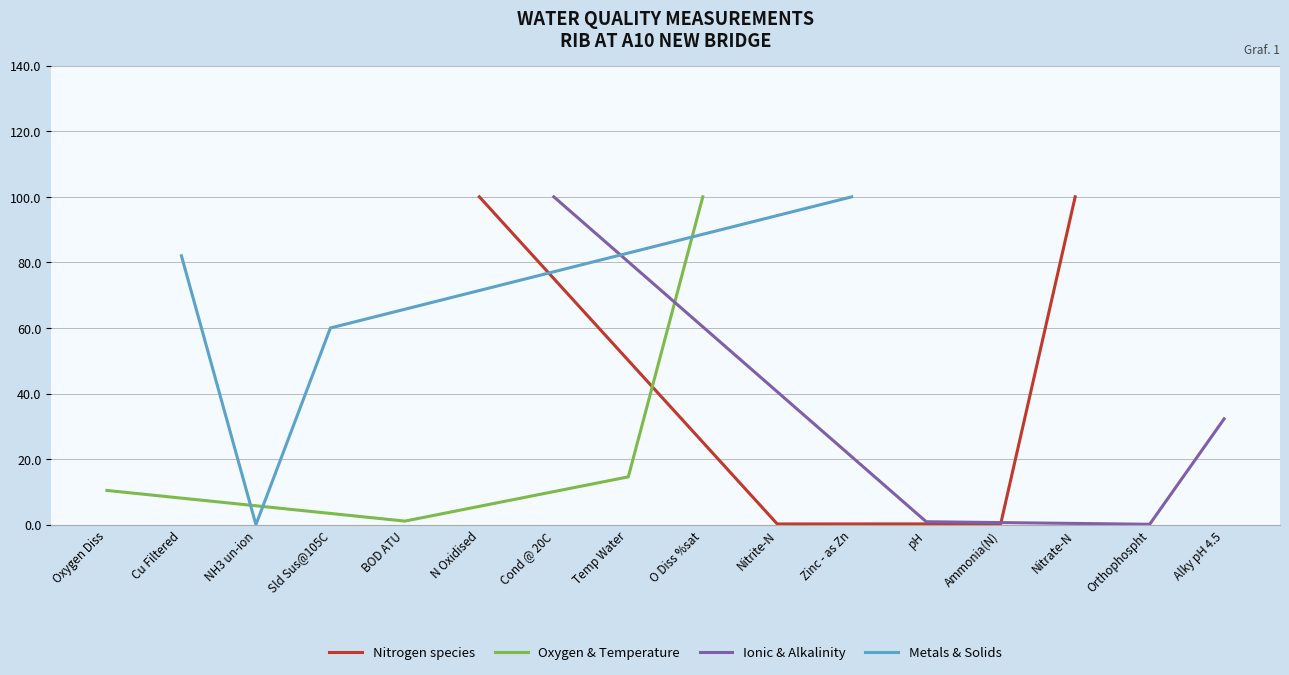

How many data points in Oxygen & Temperature are above 14?

2